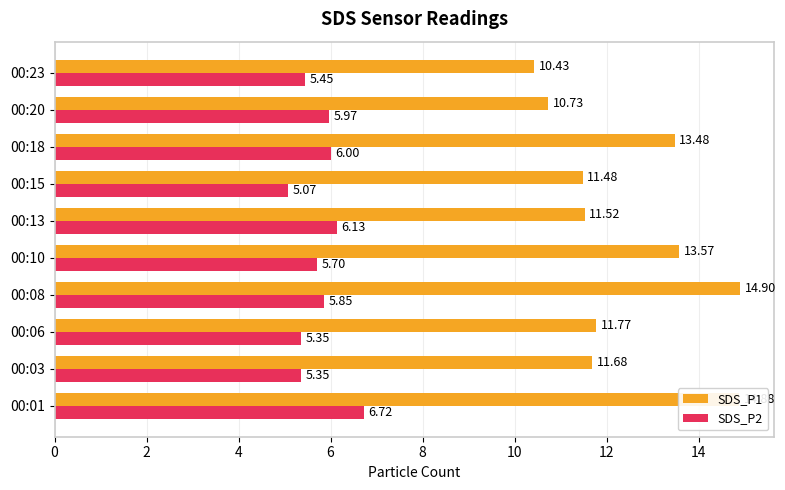

At how many categories does at least one series exceed 9?

10